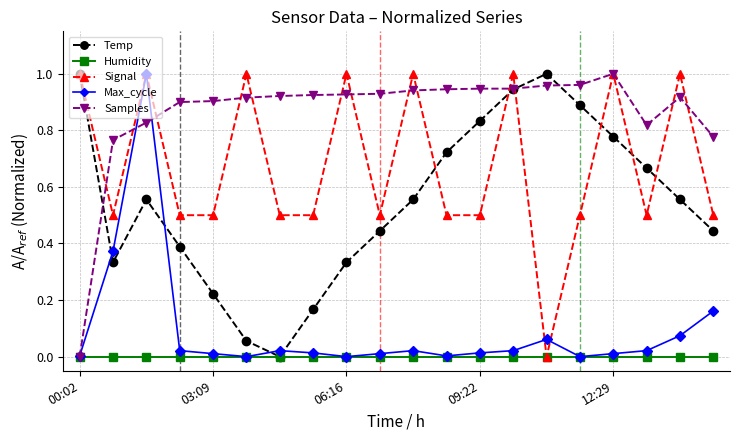

After their last crossing, which series has the higher values: Temp or Max_cycle?

Temp